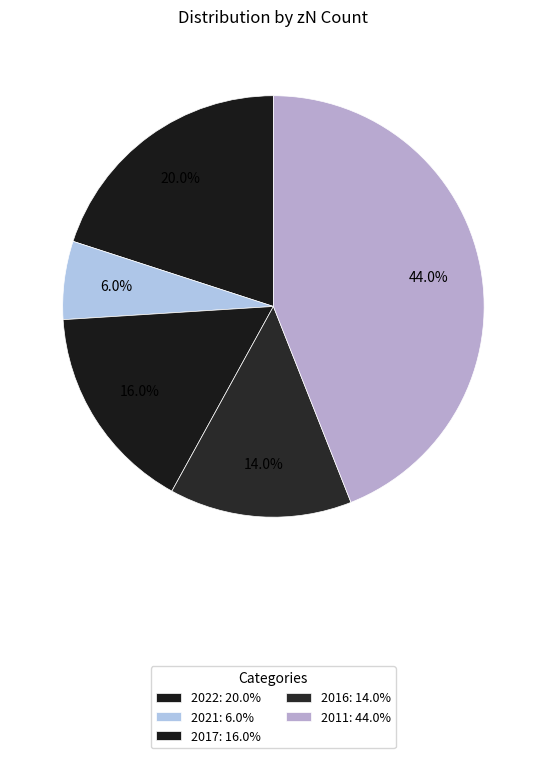

To the nearest percent, what percentage of the pie is 2016?

14%